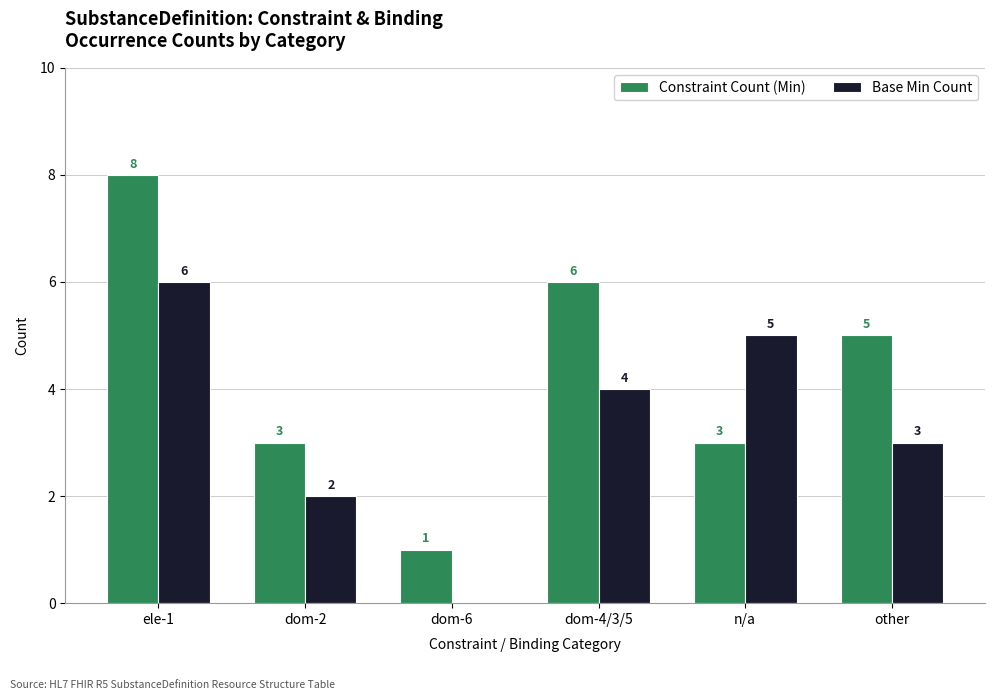

Is the value of Base Min Count at dom-6 greater than the value of Constraint Count (Min) at other?

No